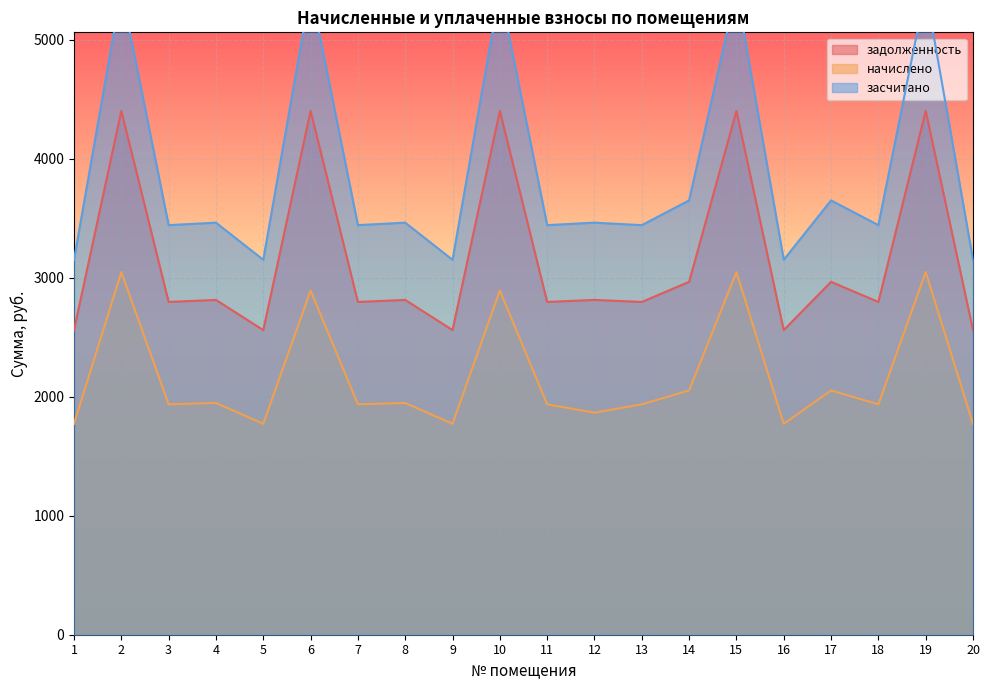

True or false: начислено and задолженность cross at least once.

False